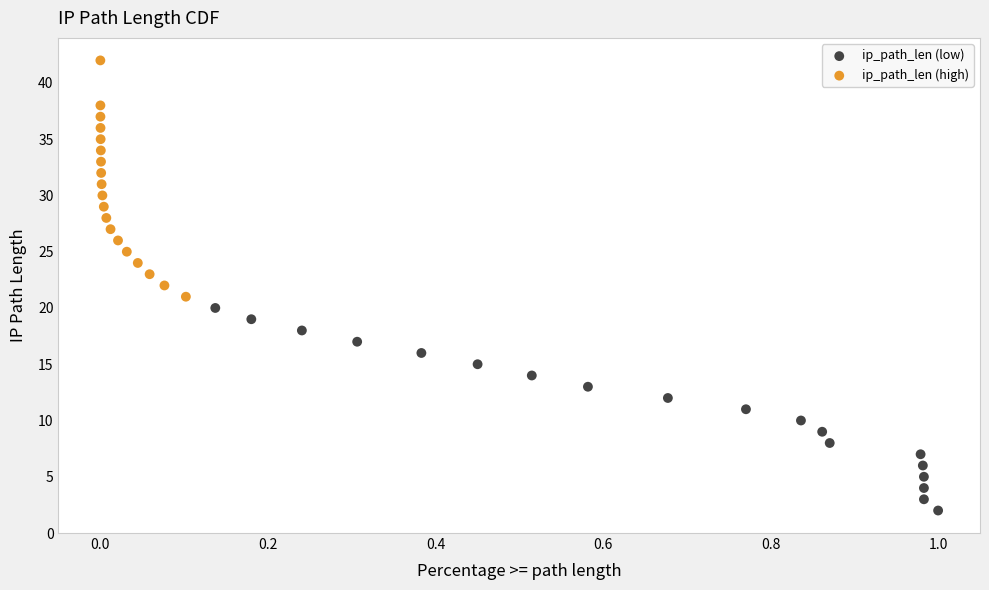

Which series reaches the minimum Y coordinate?

ip_path_len (low)